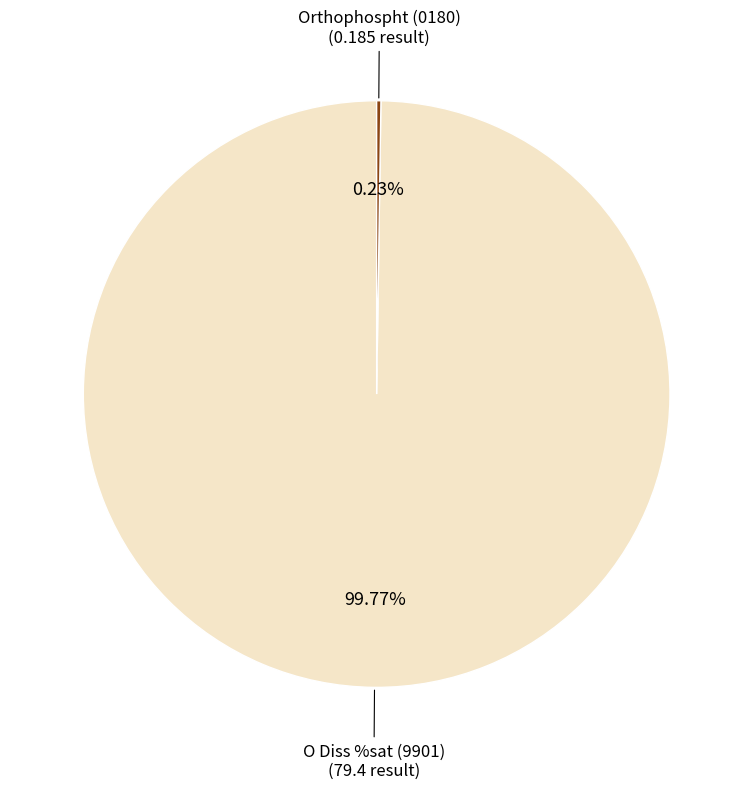

Does any single category account for the majority?

Yes